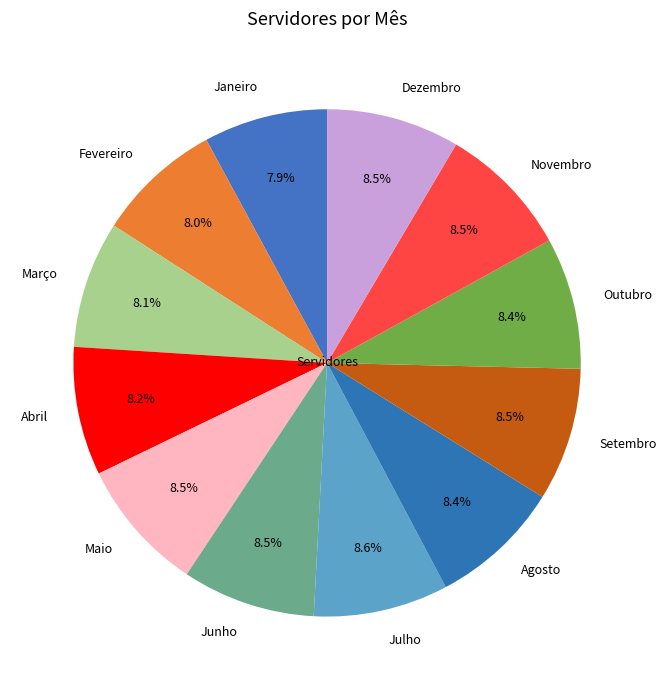

Approximately how many times larger is the value at Junho compared to Agosto?

1.0